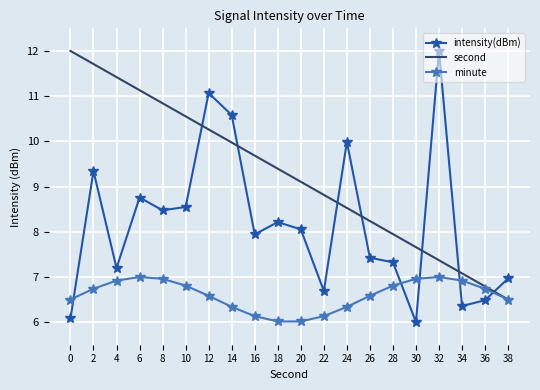

What is the minimum value shown in the chart?

6.0